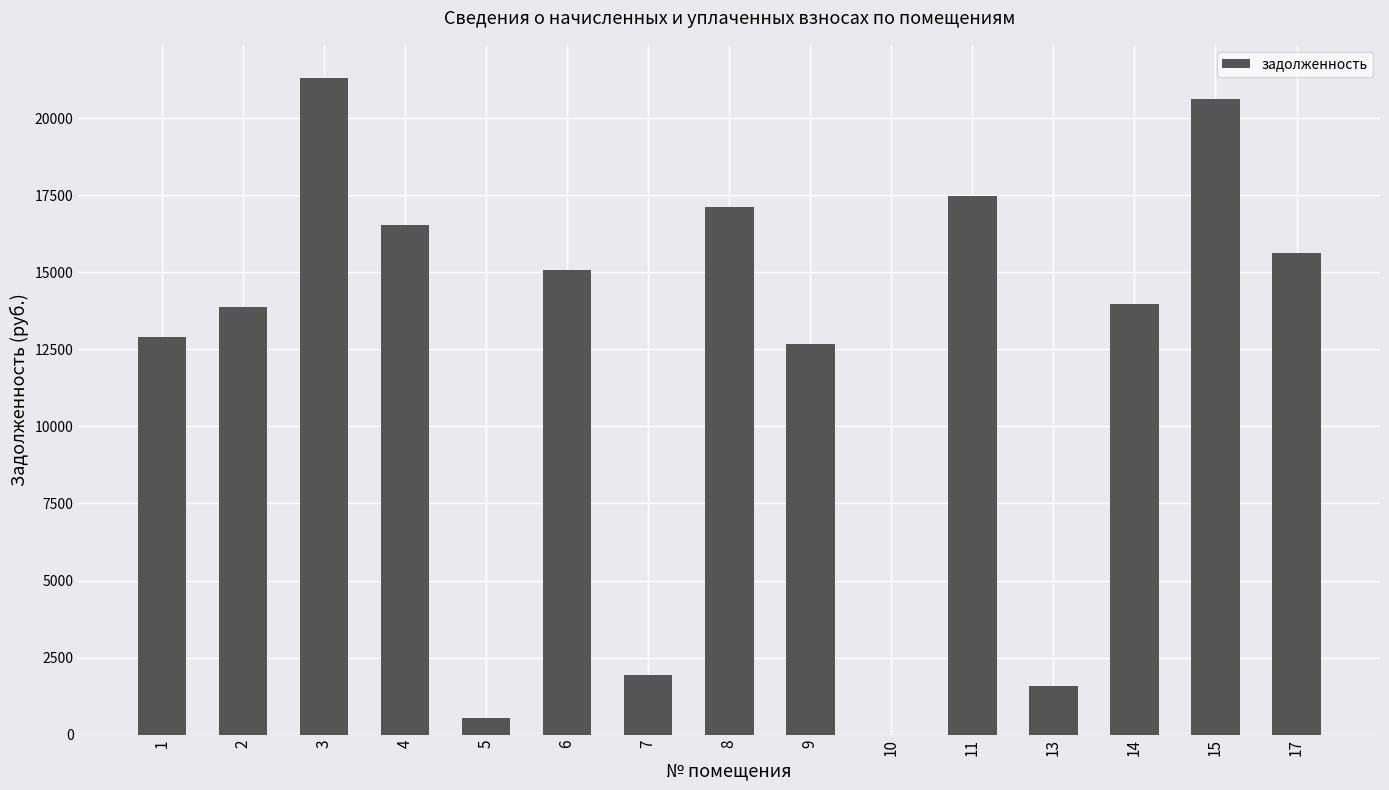

What is the greatest value displayed?

21319.0